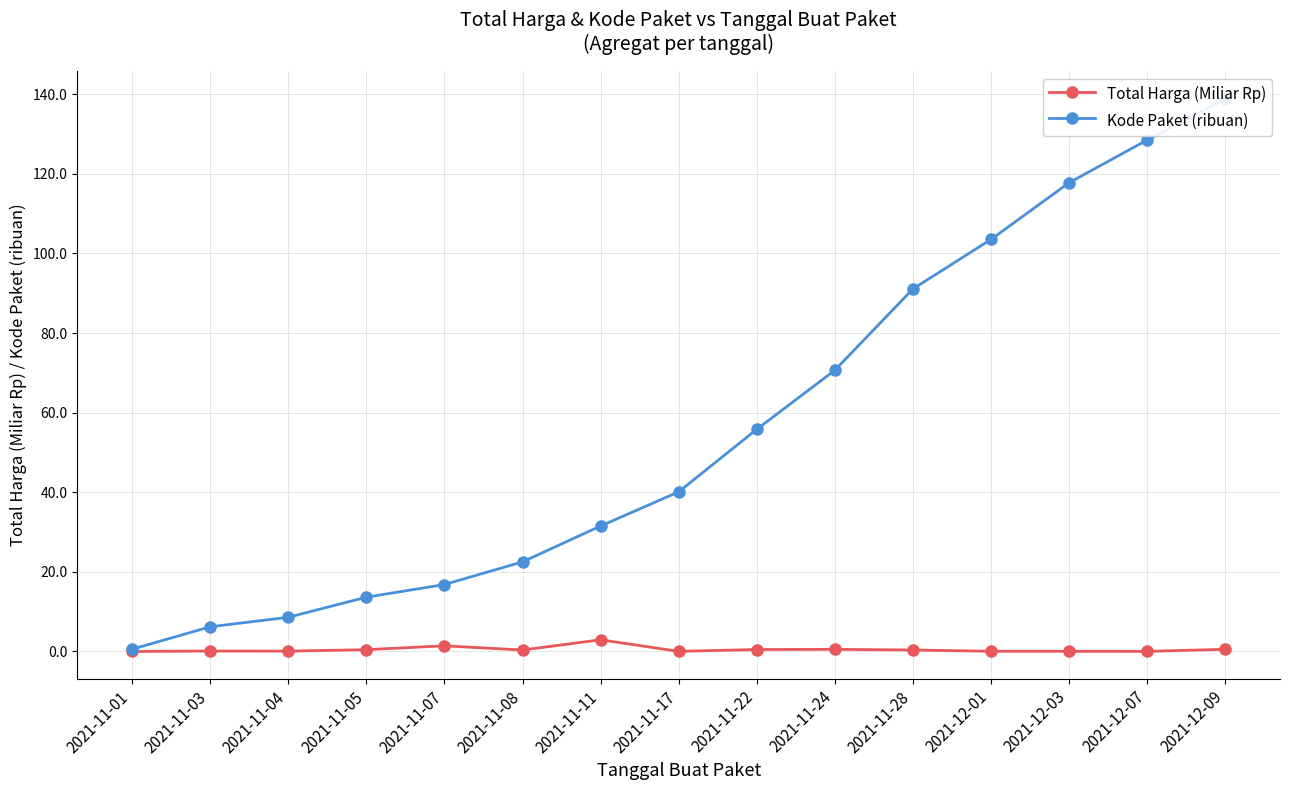

Is the value of Total Harga (Miliar Rp) at 2021-12-09 greater than the value of Kode Paket (ribuan) at 2021-11-28?

No